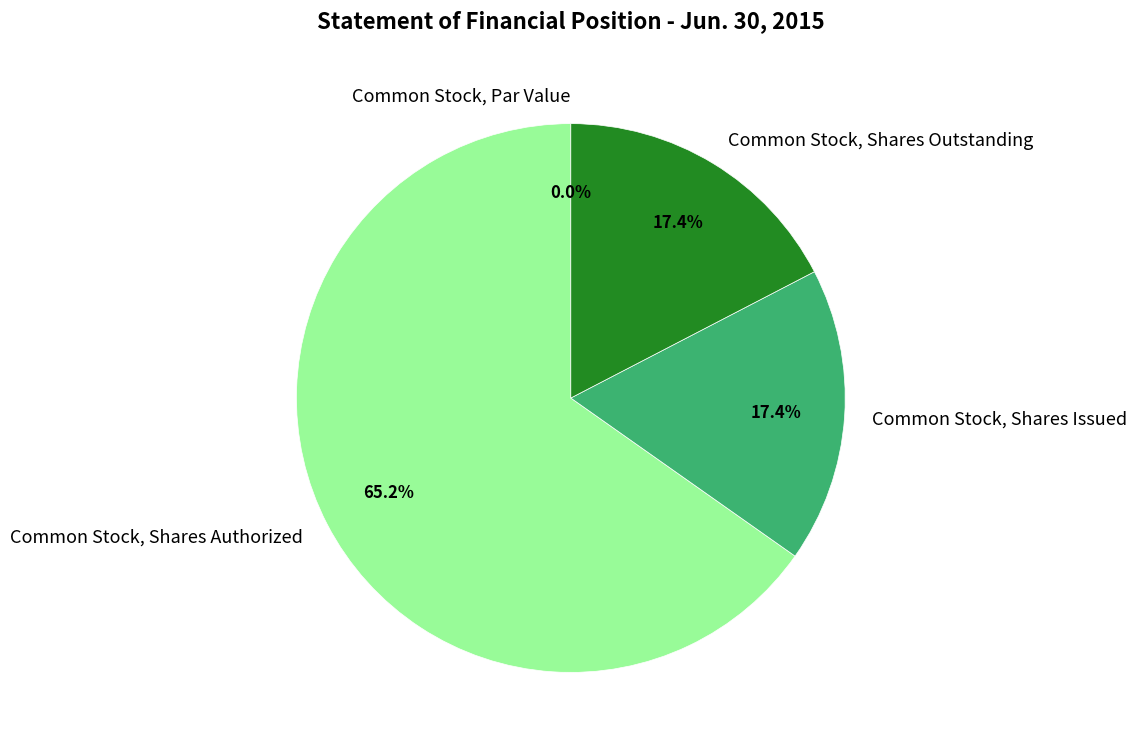

What portion of the pie excludes Common Stock, Shares Outstanding?

82.6%